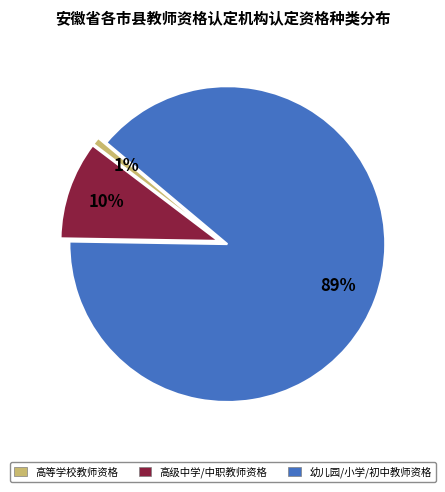

To the nearest percent, what is the difference between the largest and smallest slice percentages?

88%